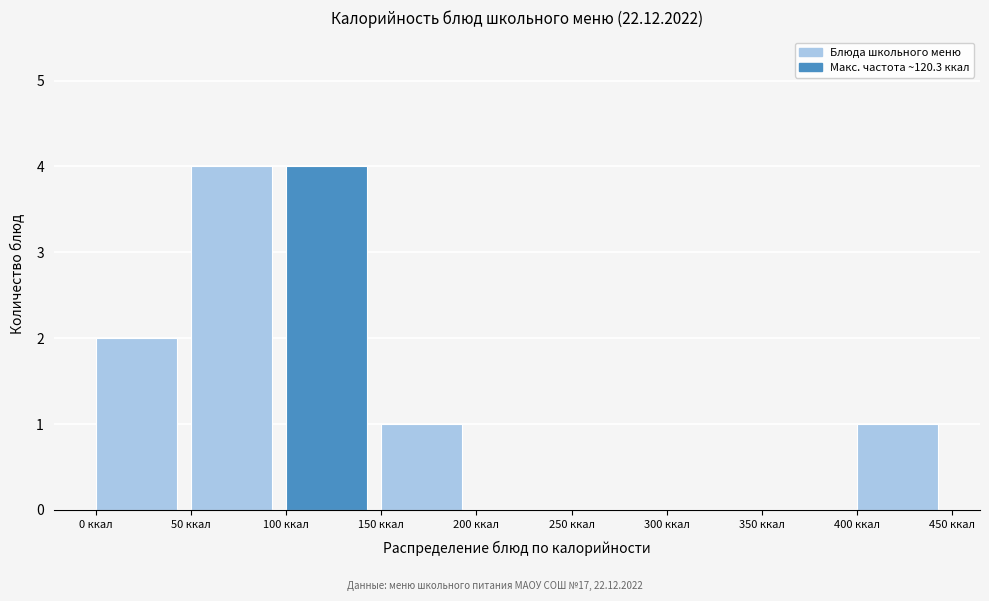

Reading left to right, list every bar in this chart as the range it spans on the x-axis followed by its height. The values are not printed on the chart, so give them approximately, as read against the axis.

0 to 50: 2
50 to 100: 4
100 to 150: 4
150 to 200: 1
200 to 250: 0
250 to 300: 0
300 to 350: 0
350 to 400: 0
400 to 450: 1